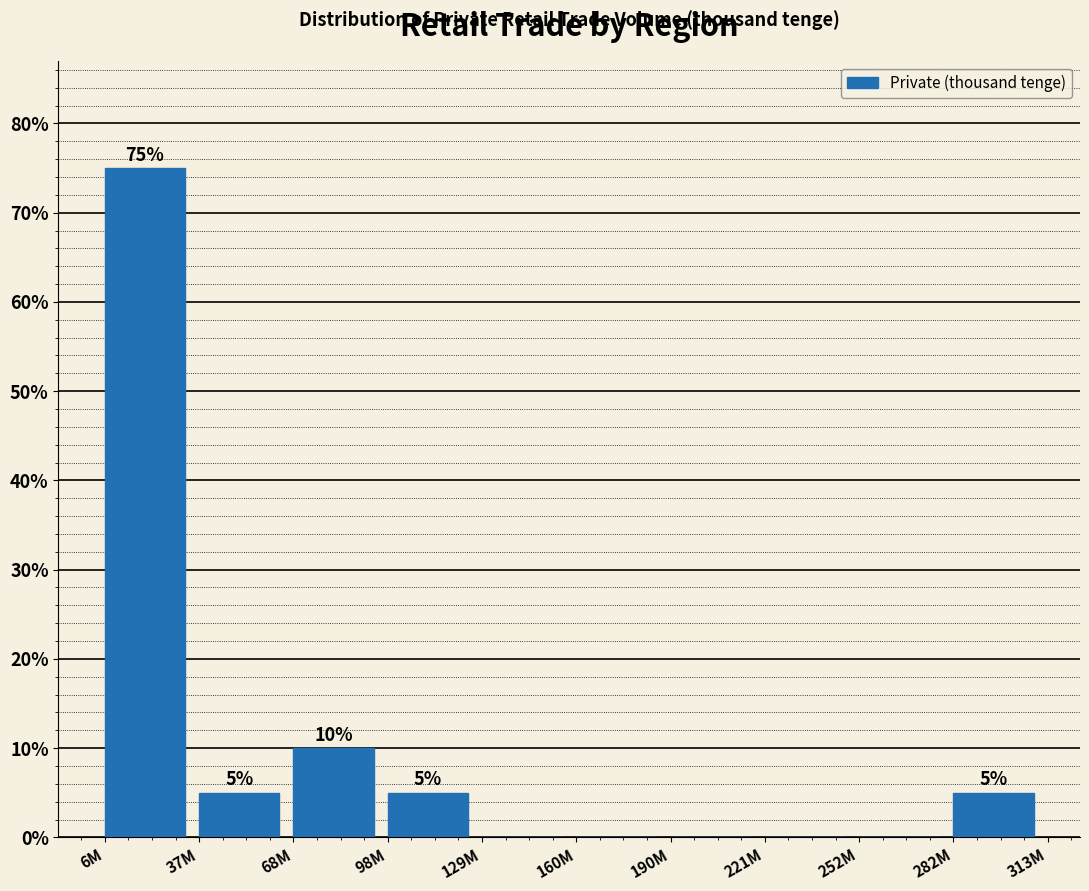

Reading left to right, list all the values displayed in this chart.

6M=75	37M=5	68M=10	98M=5	129M=0	160M=0	190M=0	221M=0	252M=0	282M=5